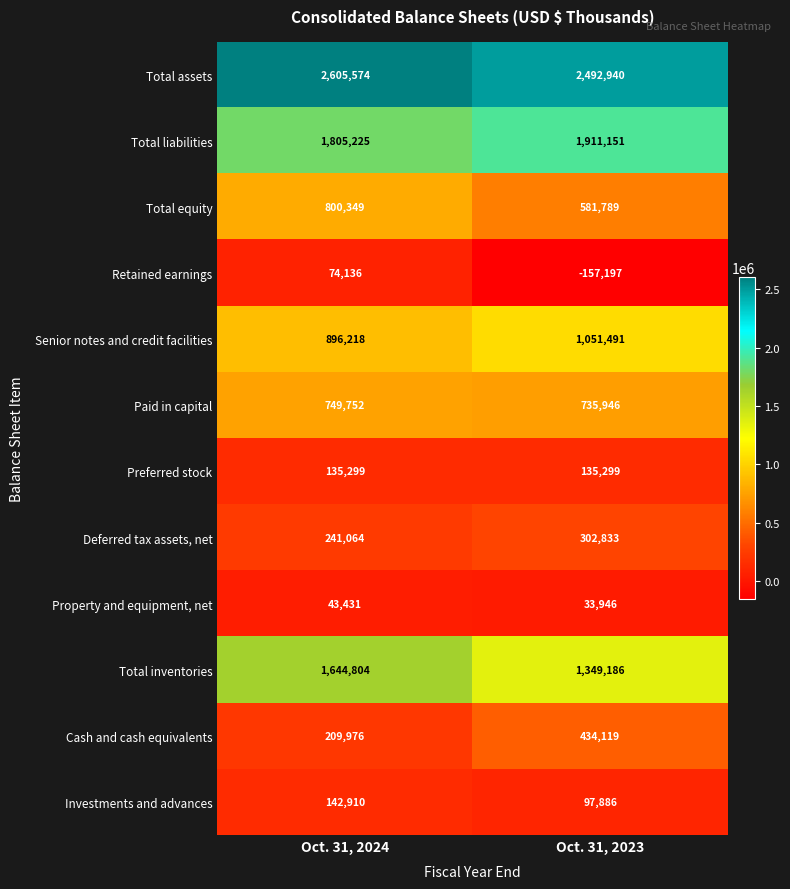

Reading left to right, extract all data points from this chart.

Total assets: 2605574	2492940
Total liabilities: 1805225	1911151
Total equity: 800349	581789
Retained earnings: 74136	-157197
Senior notes and credit facilities: 896218	1051491
Paid in capital: 749752	735946
Preferred stock: 135299	135299
Deferred tax assets, net: 241064	302833
Property and equipment, net: 43431	33946
Total inventories: 1644804	1349186
Cash and cash equivalents: 209976	434119
Investments and advances: 142910	97886